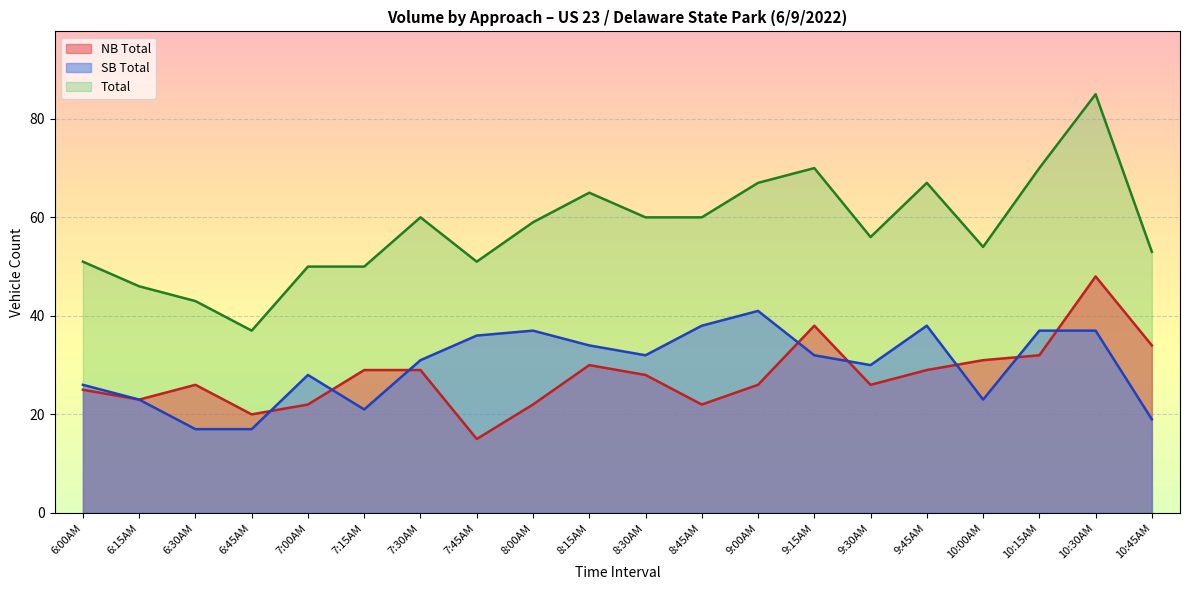

At which category does the chart reach its minimum across all series?

7:45AM